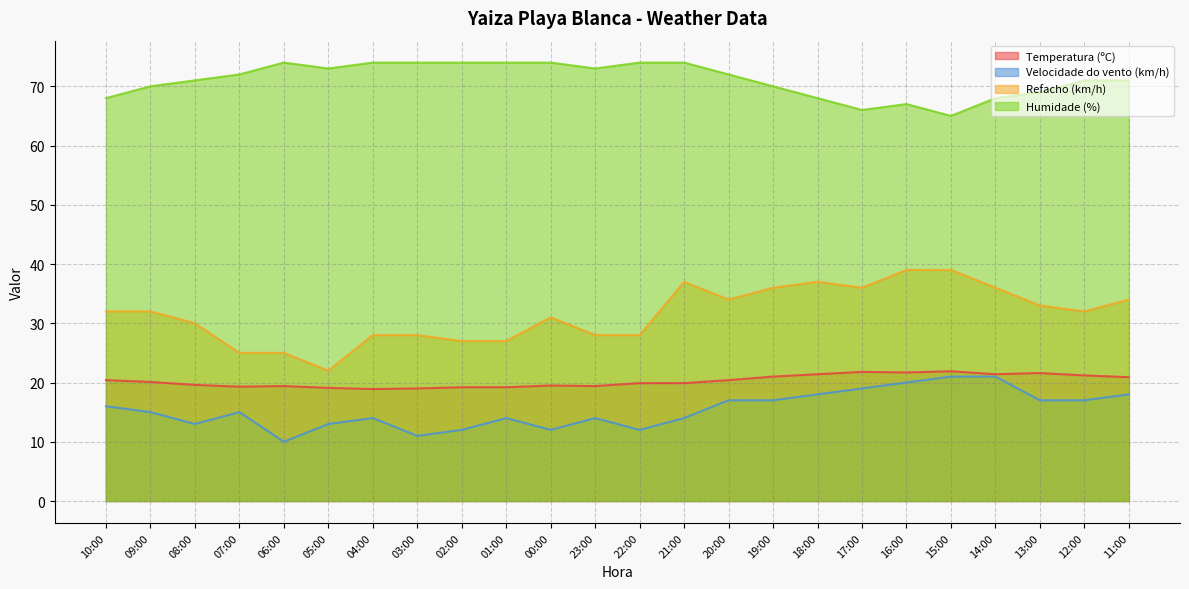

Reading right to left, what are all the values shown in this chart?

Temperatura (ºC): 20.9	21.2	21.6	21.4	21.9	21.7	21.8	21.4	21.0	20.4	19.9	19.9	19.4	19.5	19.2	19.2	19.0	18.9	19.1	19.4	19.3	19.6	20.1	20.4
Velocidade do vento (km/h): 18.0	17.0	17.0	21.0	21.0	20.0	19.0	18.0	17.0	17.0	14.0	12.0	14.0	12.0	14.0	12.0	11.0	14.0	13.0	10.0	15.0	13.0	15.0	16.0
Refacho (km/h): 34.0	32.0	33.0	36.0	39.0	39.0	36.0	37.0	36.0	34.0	37.0	28.0	28.0	31.0	27.0	27.0	28.0	28.0	22.0	25.0	25.0	30.0	32.0	32.0
Humidade (%): 71.0	71.0	69.0	68.0	65.0	67.0	66.0	68.0	70.0	72.0	74.0	74.0	73.0	74.0	74.0	74.0	74.0	74.0	73.0	74.0	72.0	71.0	70.0	68.0